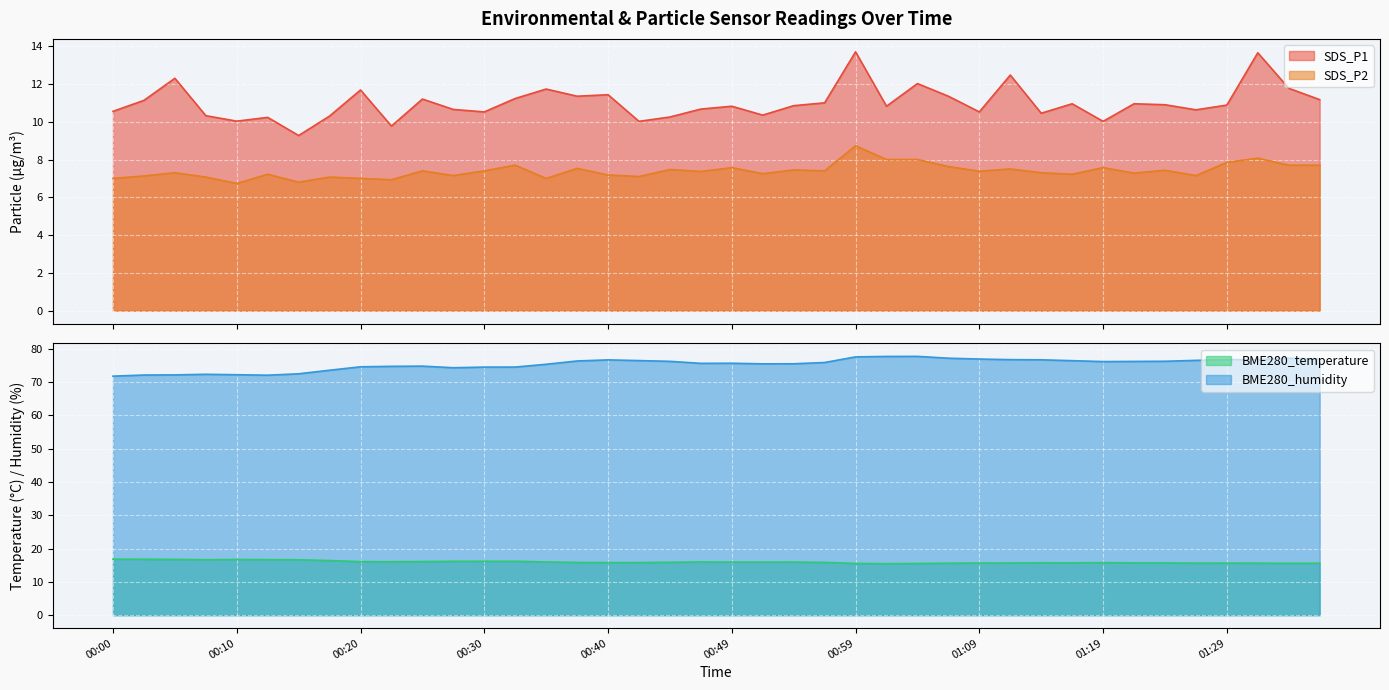

How many interior local peaks does the BME280_humidity series have?

6